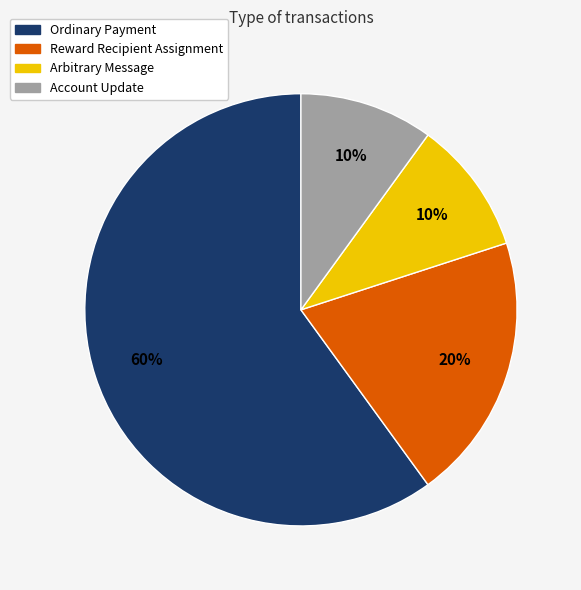

To the nearest percent, what is the average slice percentage?

25%